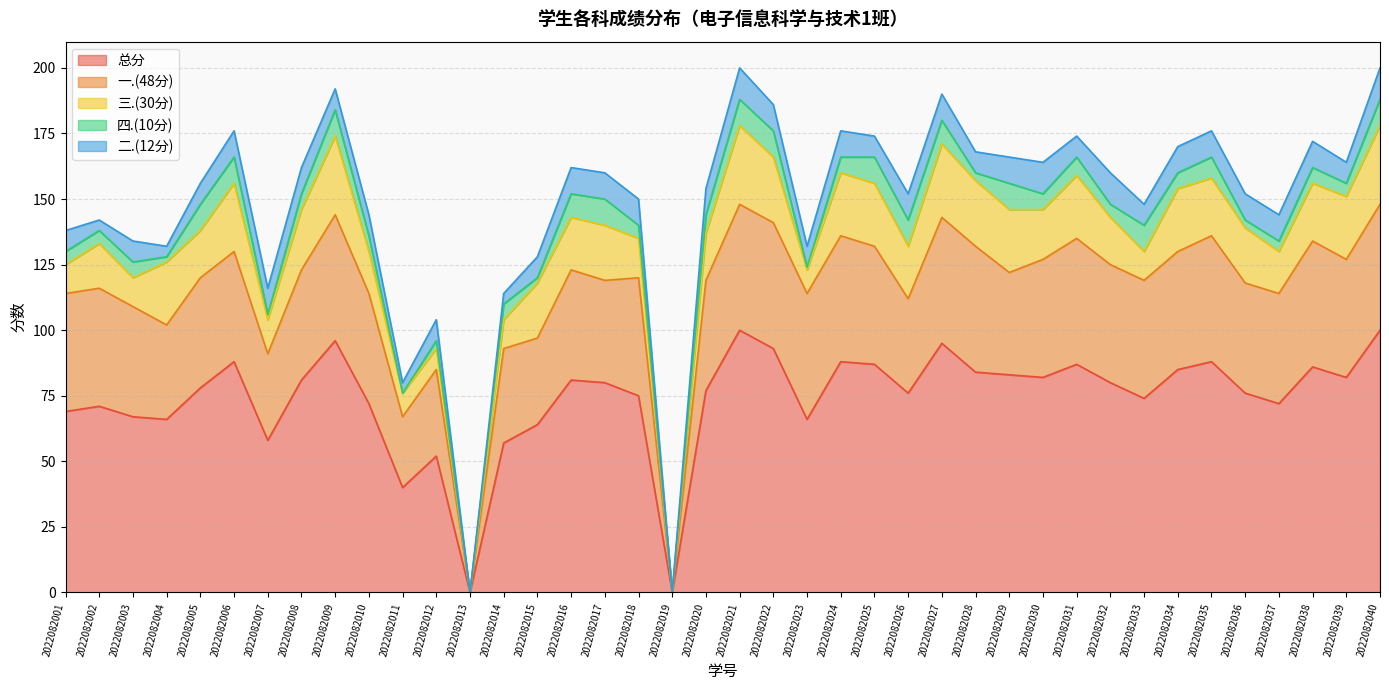

How many values in the 二.(12分) series are below 10?

19